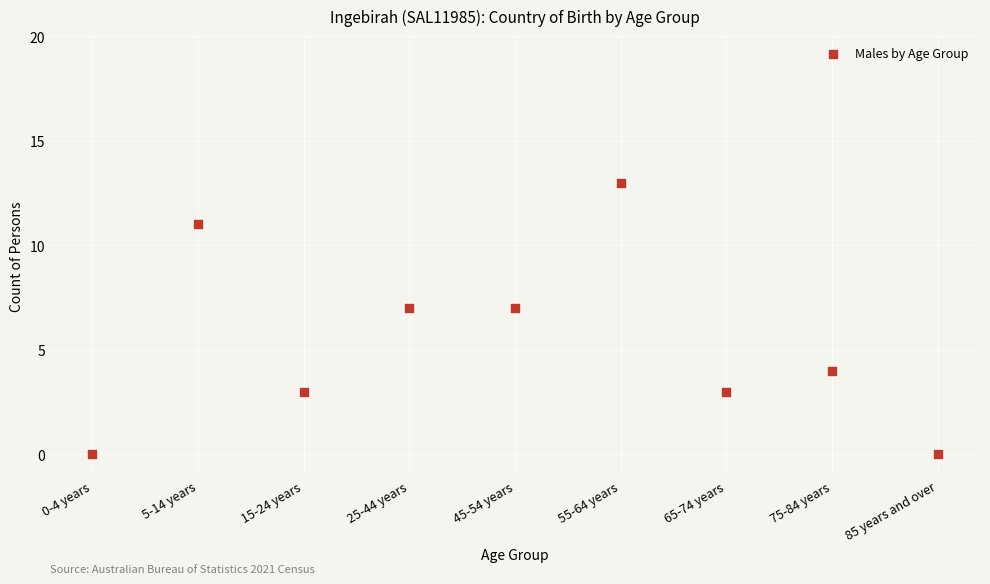

What is the range of Y values (max minus min)?

13